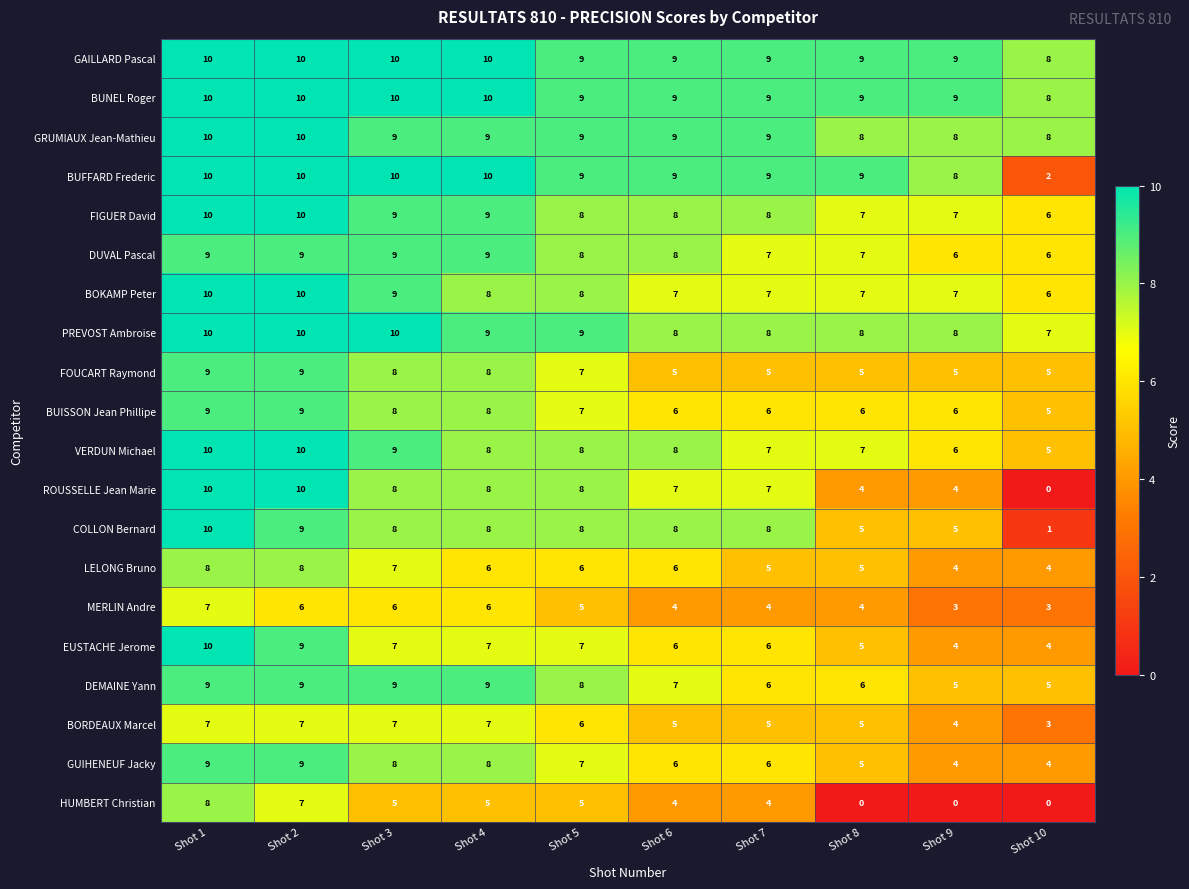

What is the total value across all series at Shot 4?

162